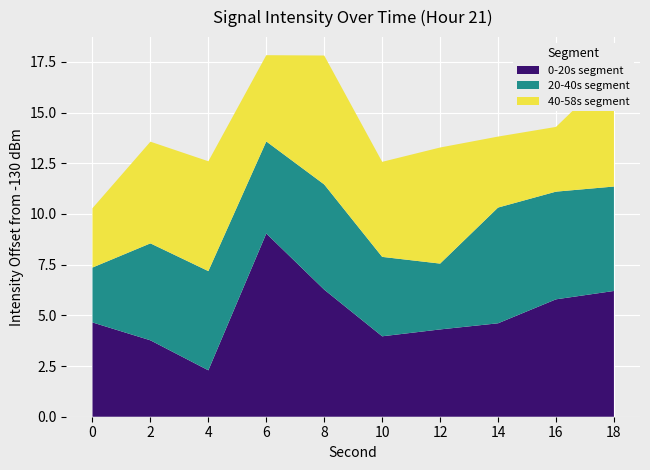

Is it true that 0-20s segment equals 4.0 at 10?

True